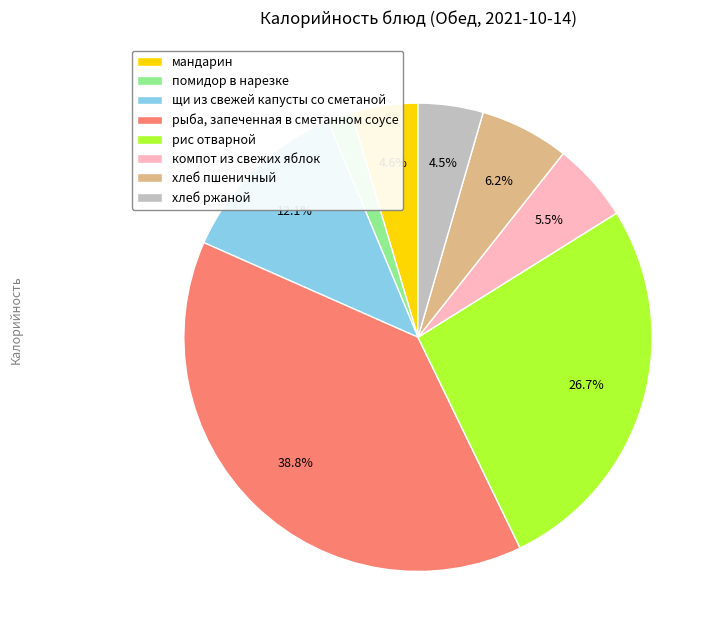

To the nearest percent, what is the difference between the largest and smallest slice percentages?

37%